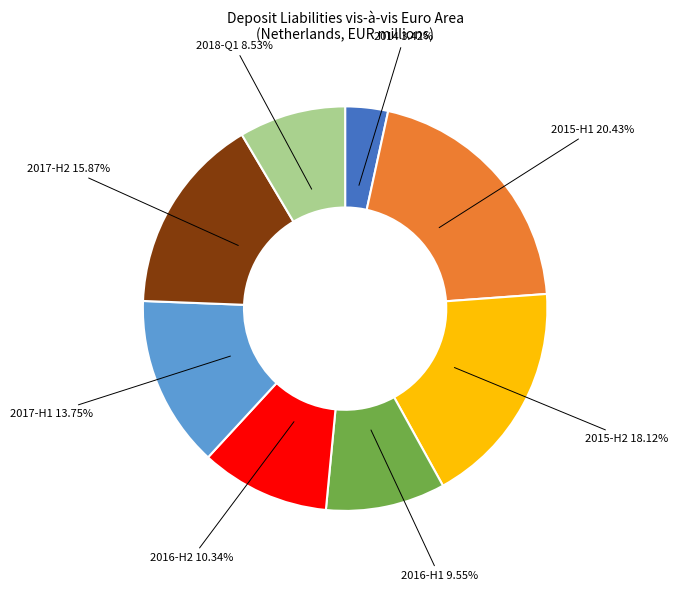

Count the number of slices in the pie.

8